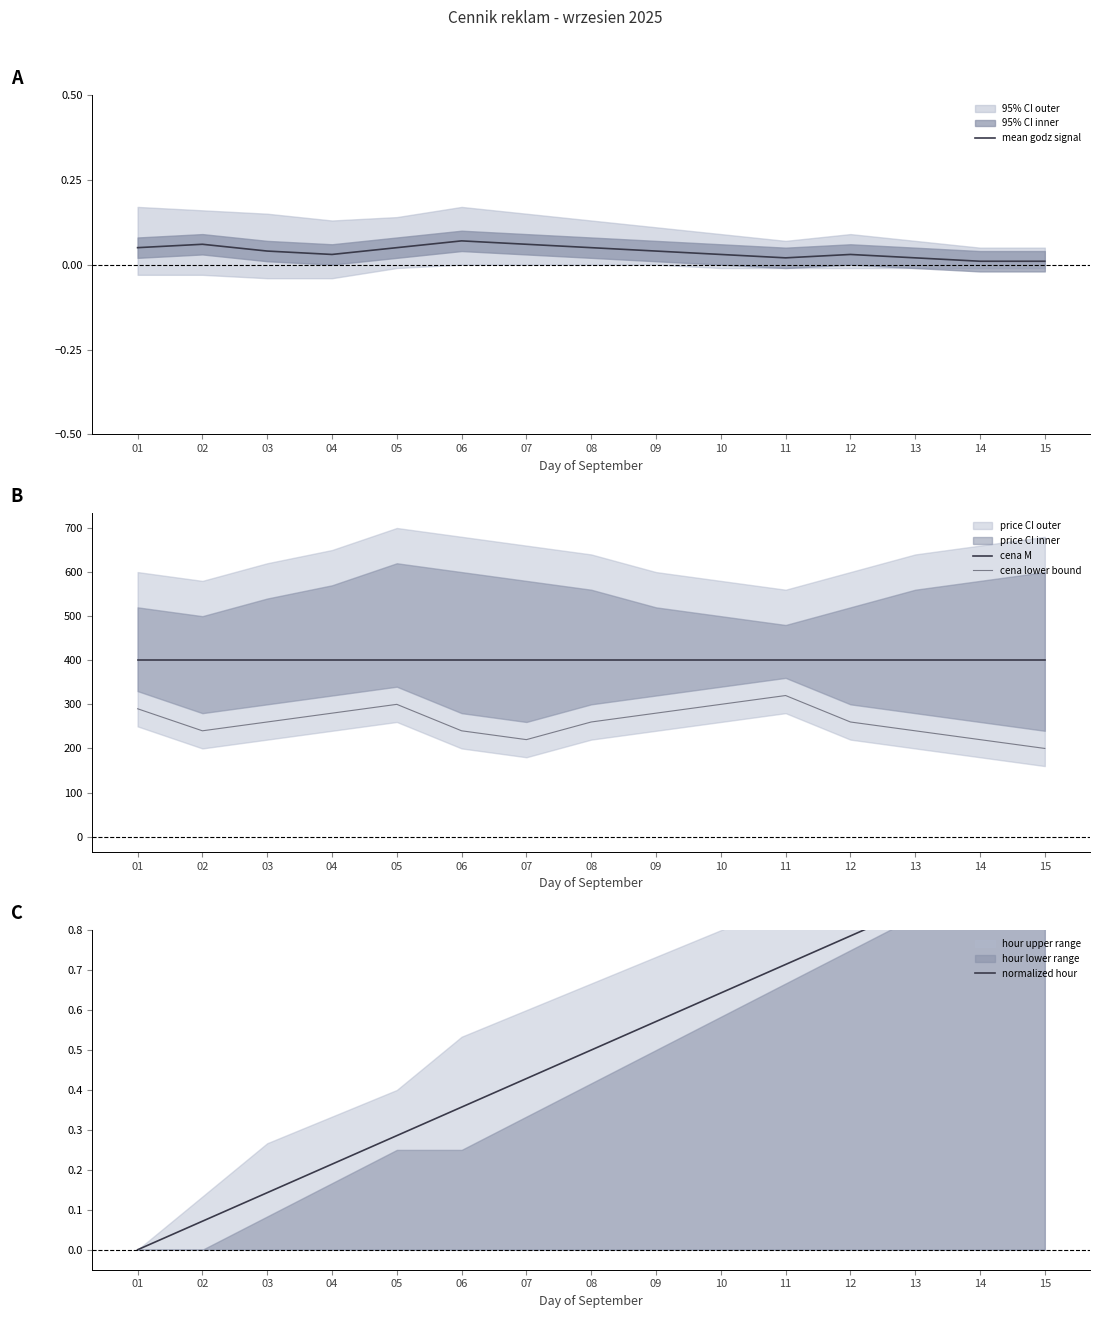

Is it true that mean godz signal equals 0.0 at 12?

True